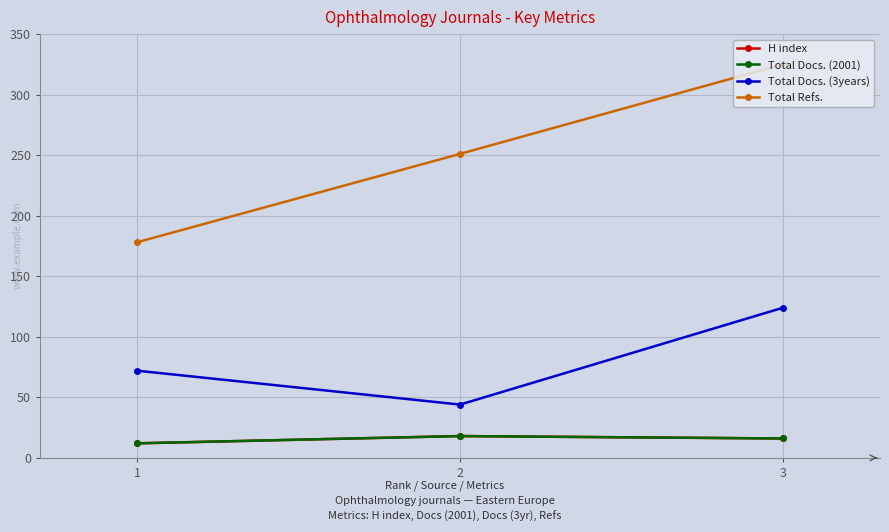

At which category is the sum across all series the highest?

3